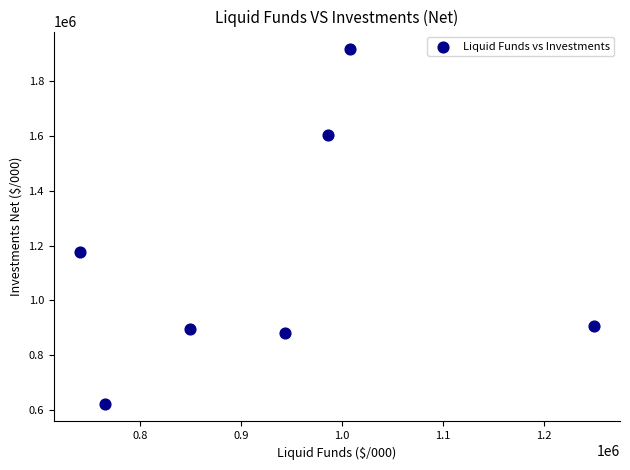

What is the average X value?

934698